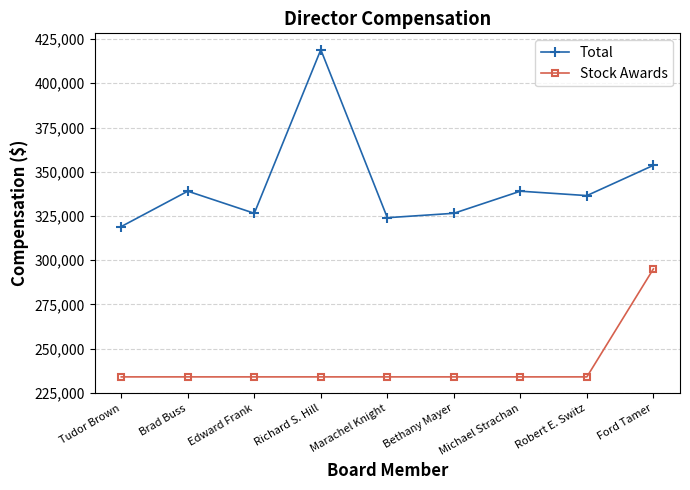

Reading left to right, what are all the values shown in this chart?

Total: 318993	338993	326493	418993	323993	326493	338993	336493	353605
Stock Awards: 233993	233993	233993	233993	233993	233993	233993	233993	295063